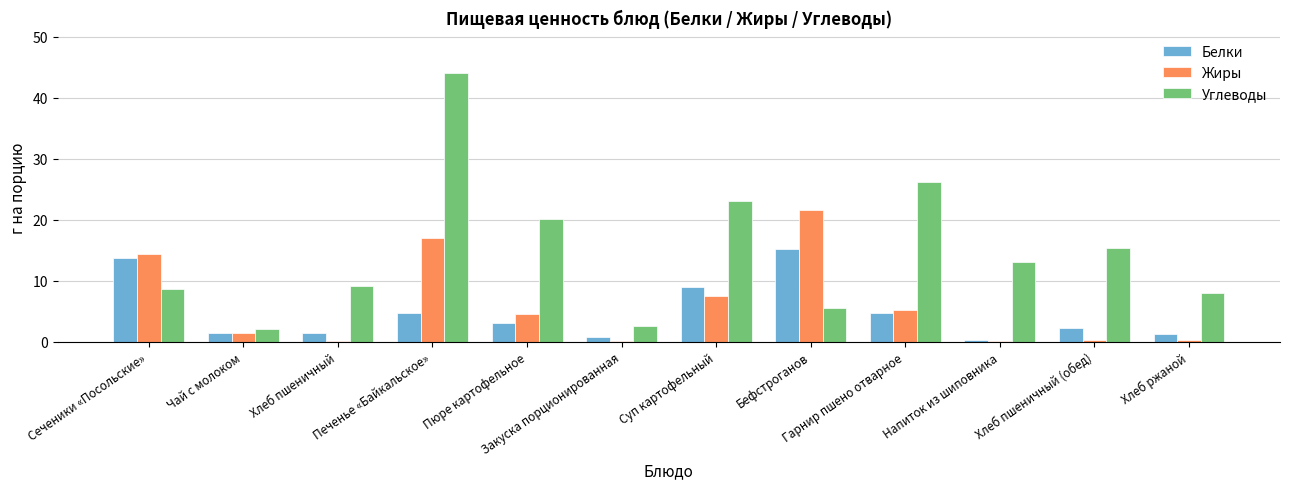

What is the sum of the Жиры values at Пюре картофельное and Печенье «Байкальское»?

21.4